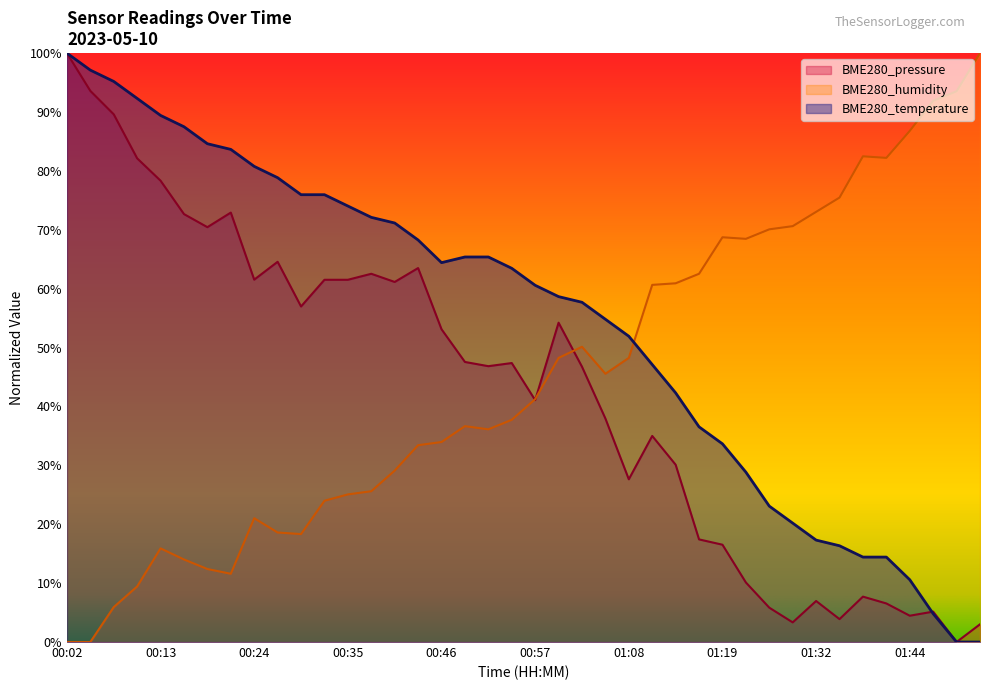

How many times do BME280_pressure and BME280_humidity cross each other?

3